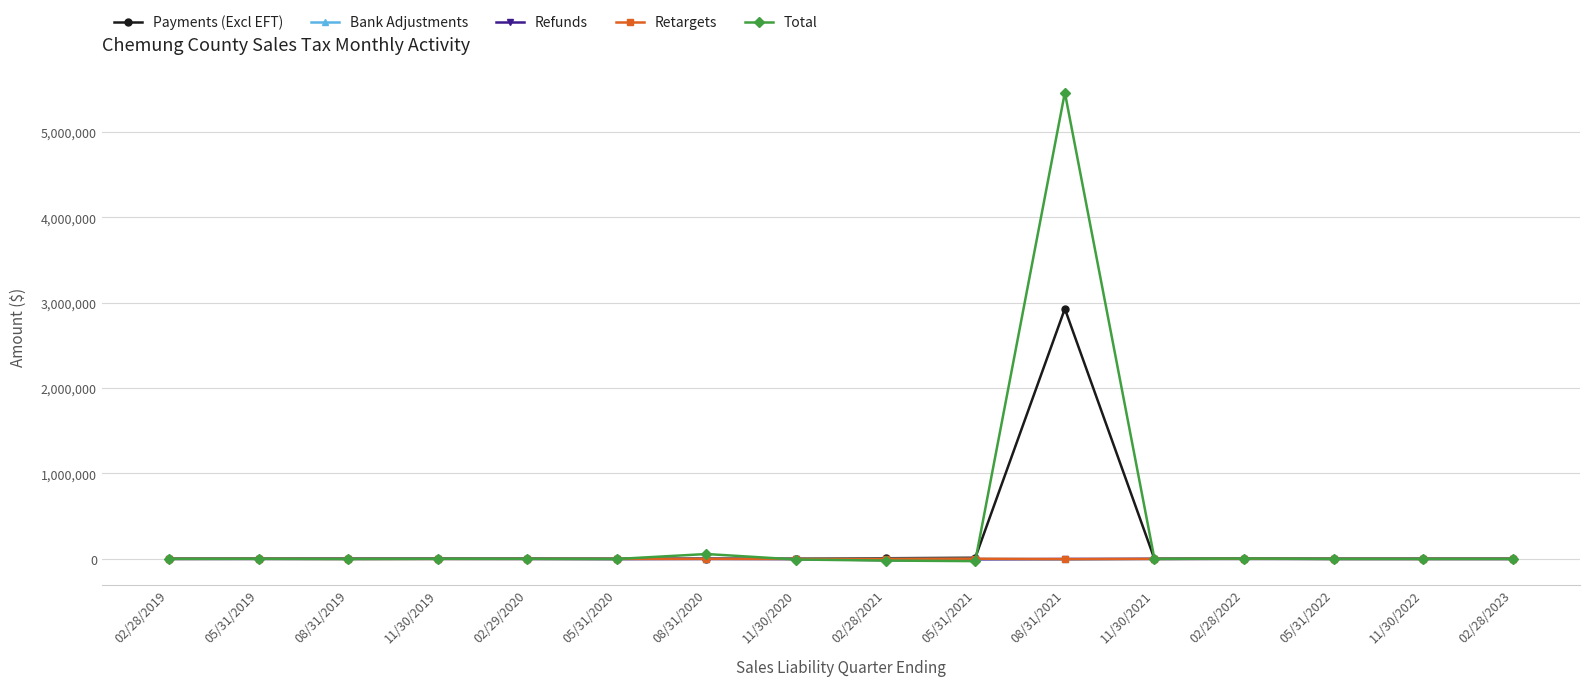

True or false: Total has more than 0 points higher than both neighbors.

True